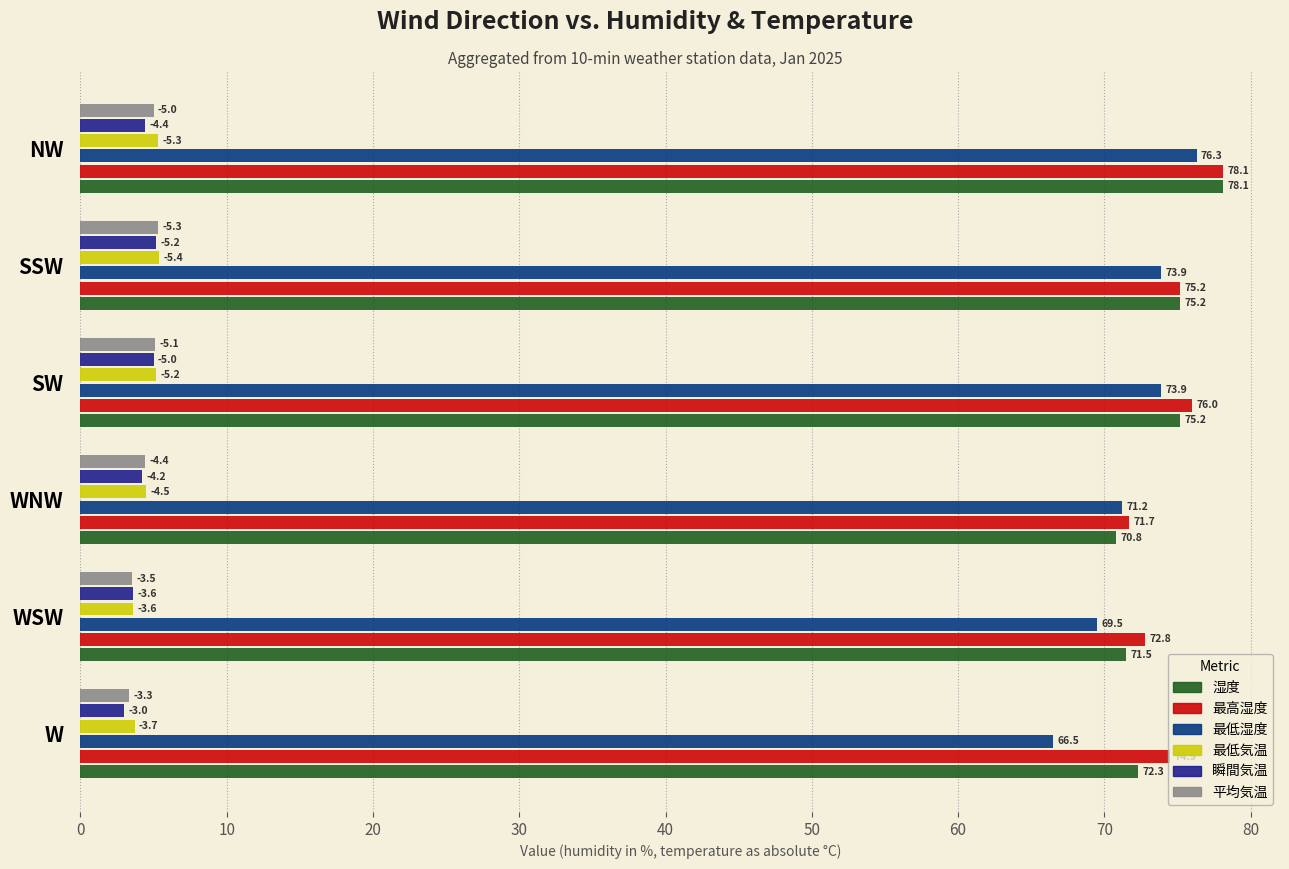

Which series has the largest total across all categories?

最高湿度